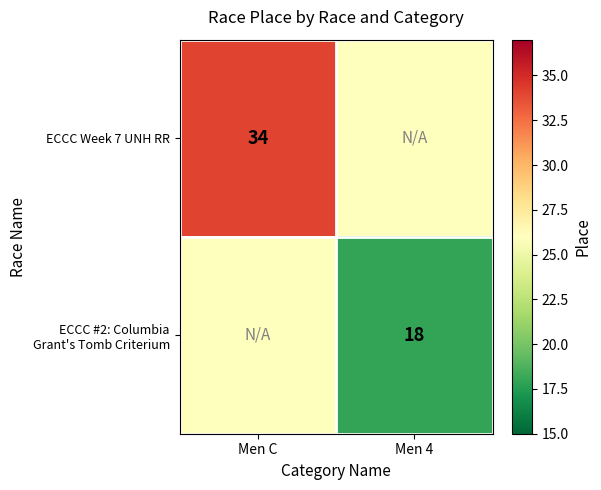

The value of ECCC Week 7 UNH RR at Men C is 34. True or false?

True